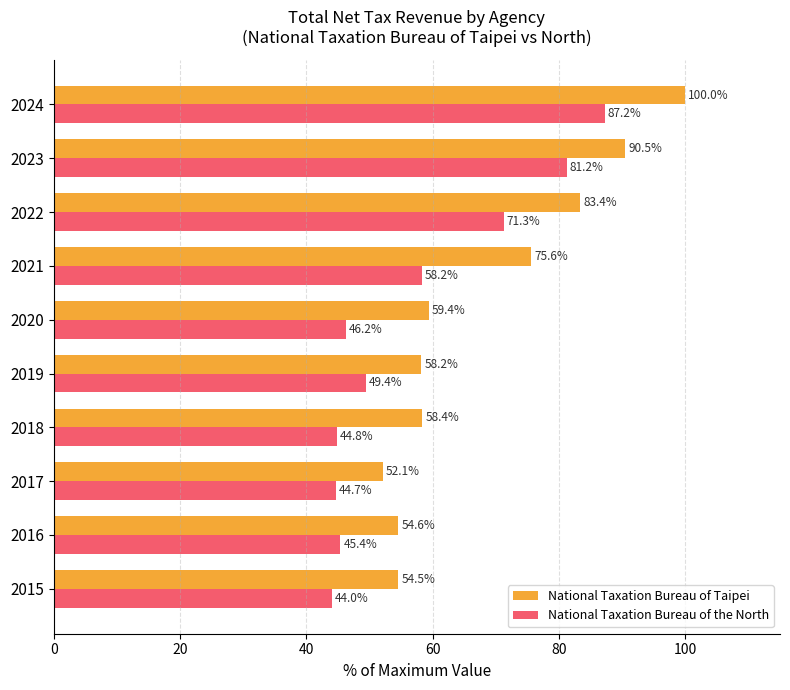

Which series has the largest range (max minus min)?

National Taxation Bureau of Taipei